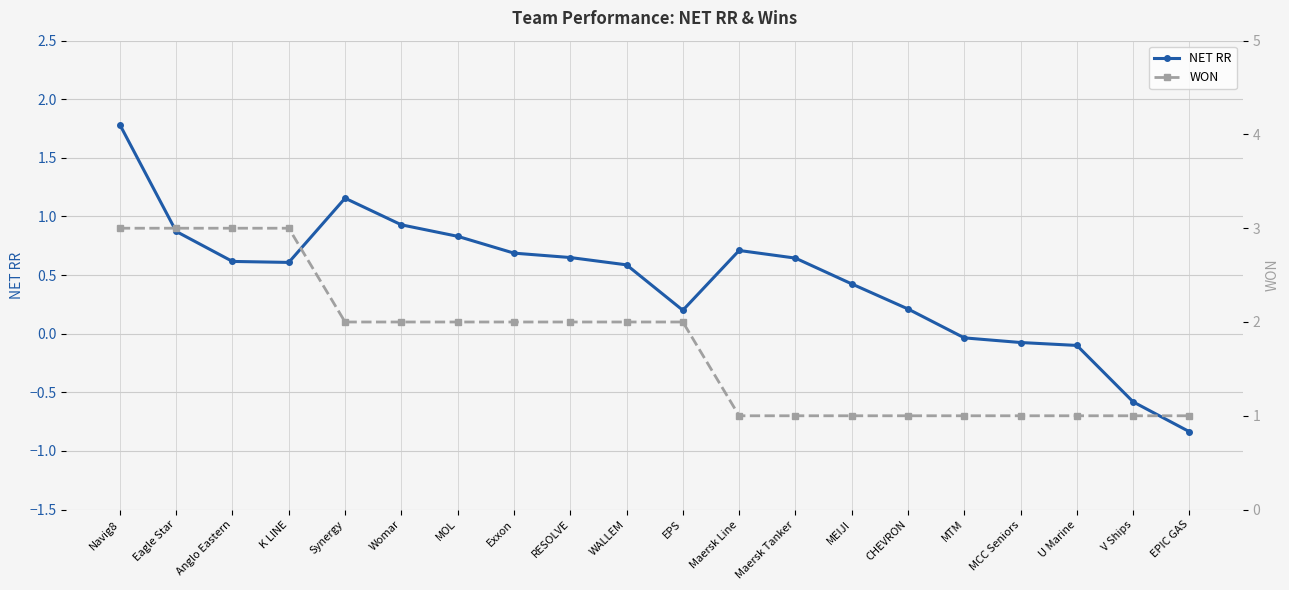

At how many categories does at least one series exceed 1?

11